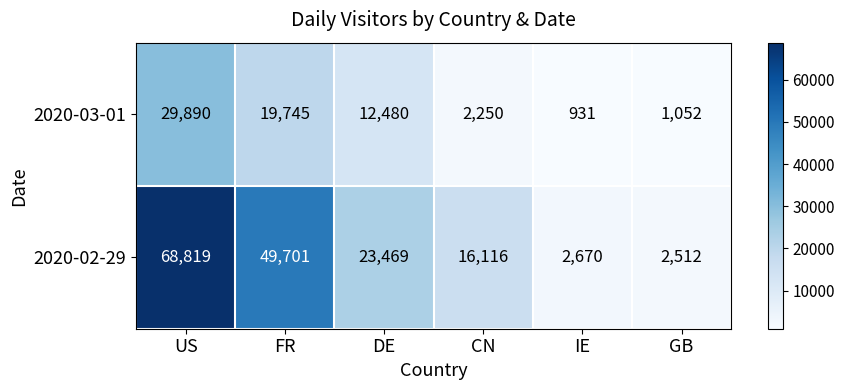

What is the total value across all series at DE?

35949